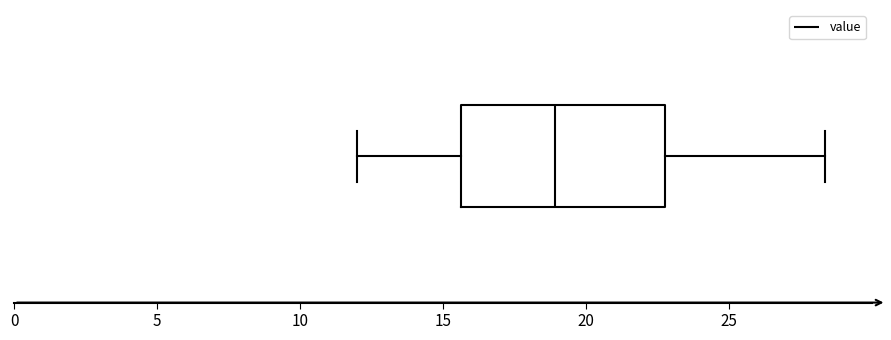

Where does the left whisker of the box end on the x-axis? The values are not printed on the chart, so give them approximately, as read against the axis.

12.0